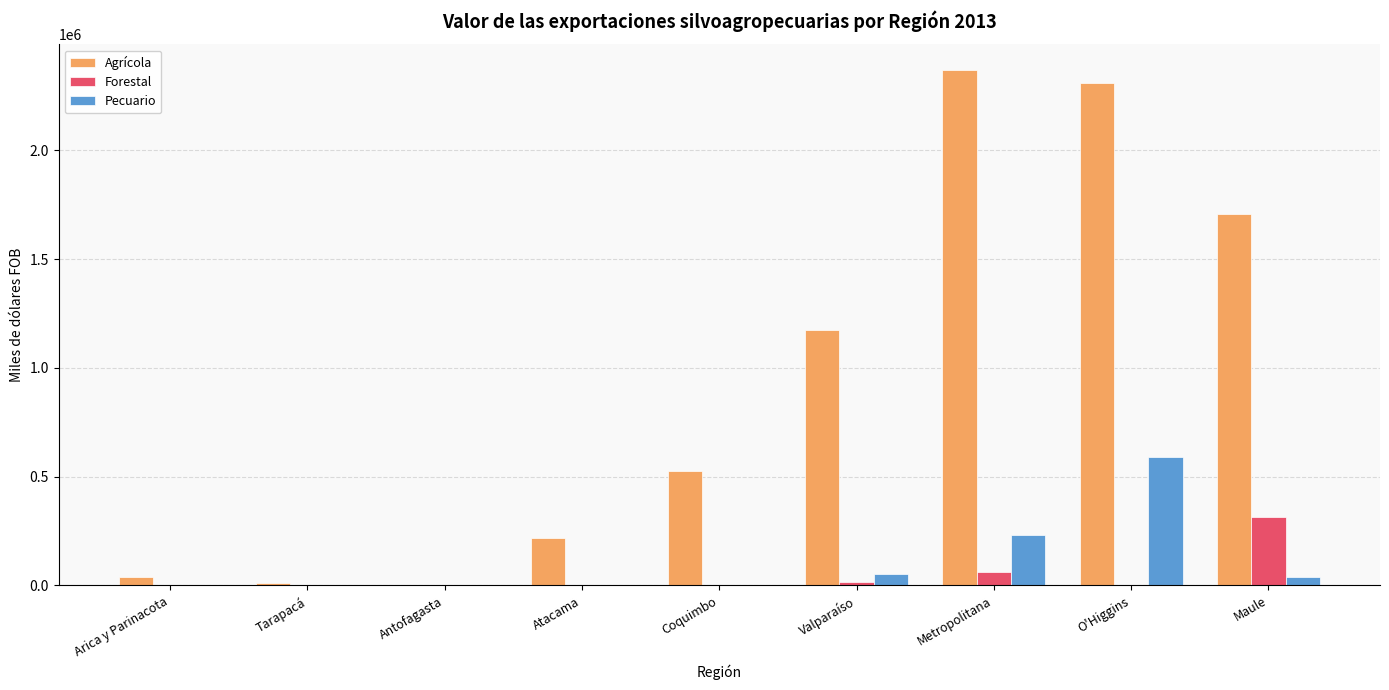

Which series changed the most between Coquimbo and O'Higgins?

Agrícola